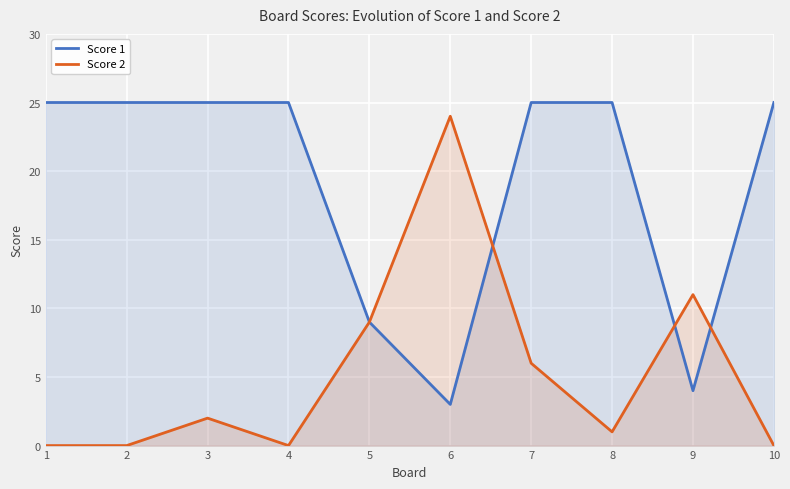

What is the difference between the maximum and minimum values in the Score 1 series?

22